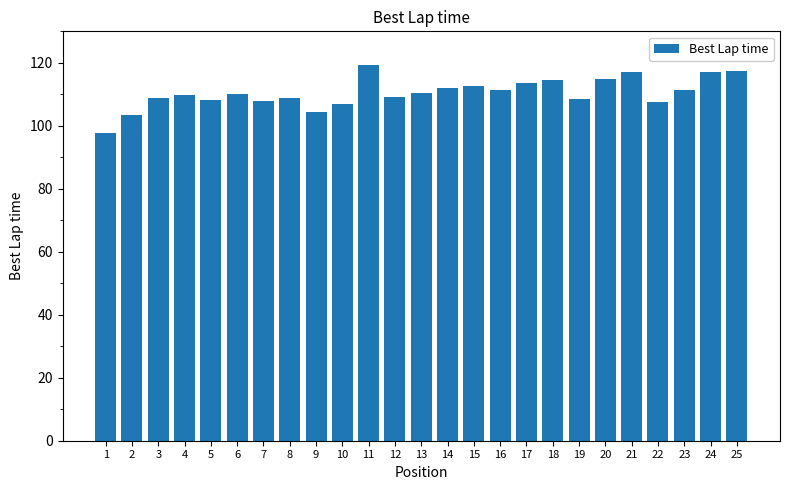

What is the change in value from 10 to 21?

+10.4